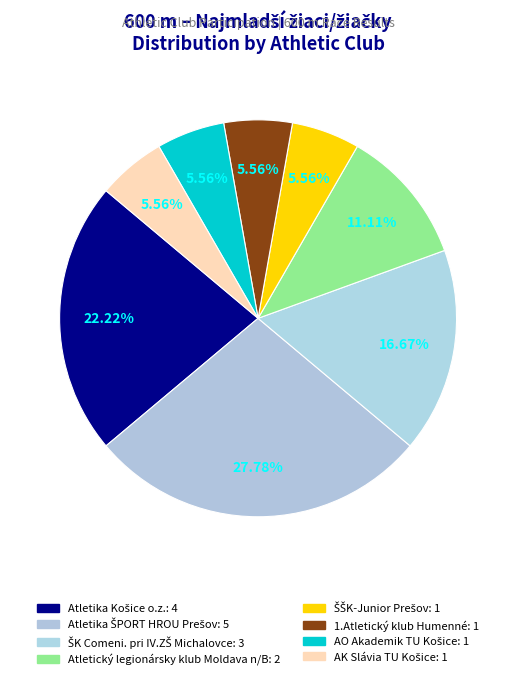

How much of the chart is everything except AO Akademik TU Košice?

94.4%